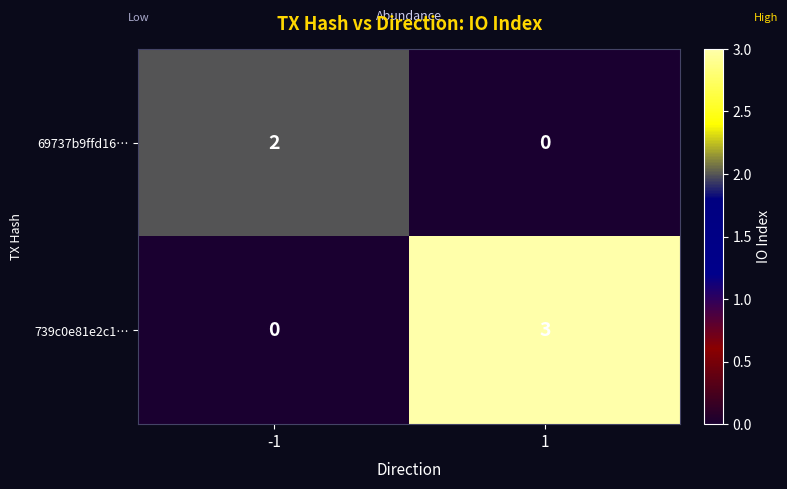

Reading left to right, extract all data points from this chart.

69737b9ffd16…: -1=2	1=0
739c0e81e2c1…: -1=0	1=3